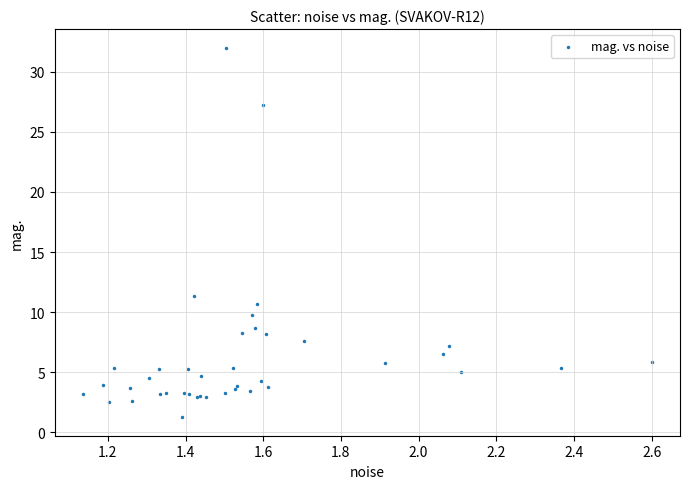

What Y value in the scatter plot is closest to 16?

11.4